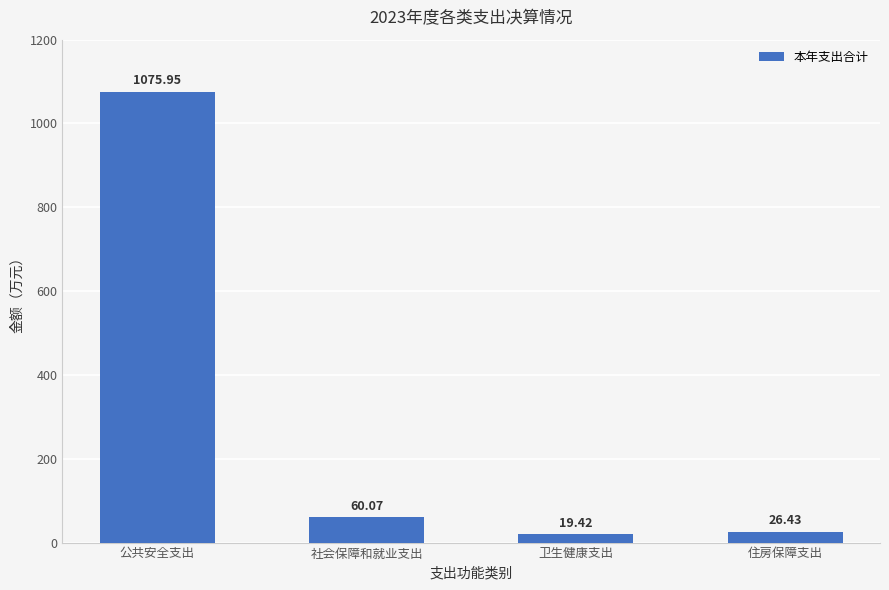

How many series are shown in this chart?

1